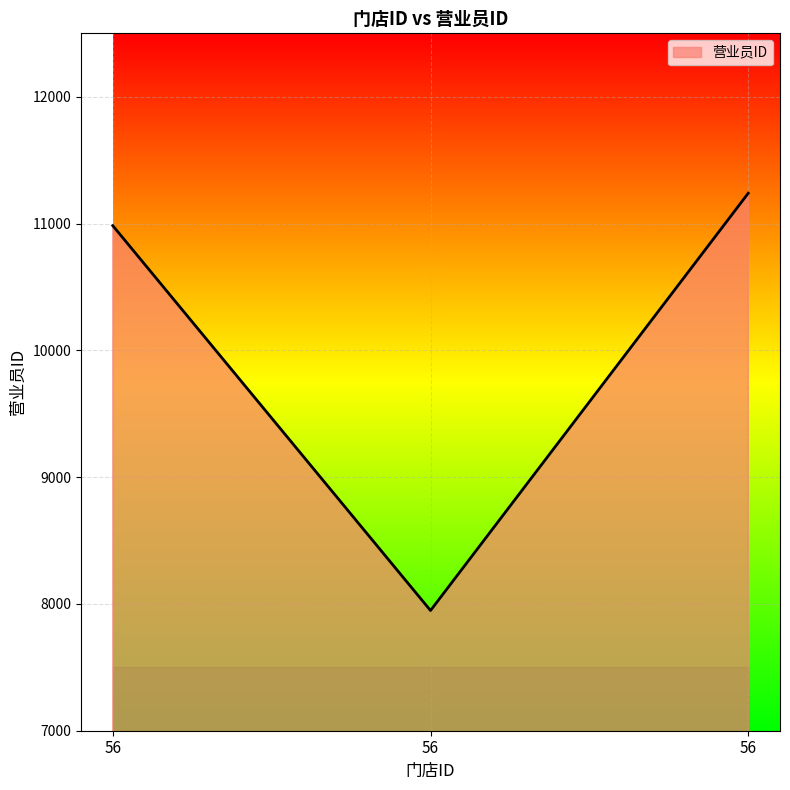

Does the chart have visible grid lines?

Yes